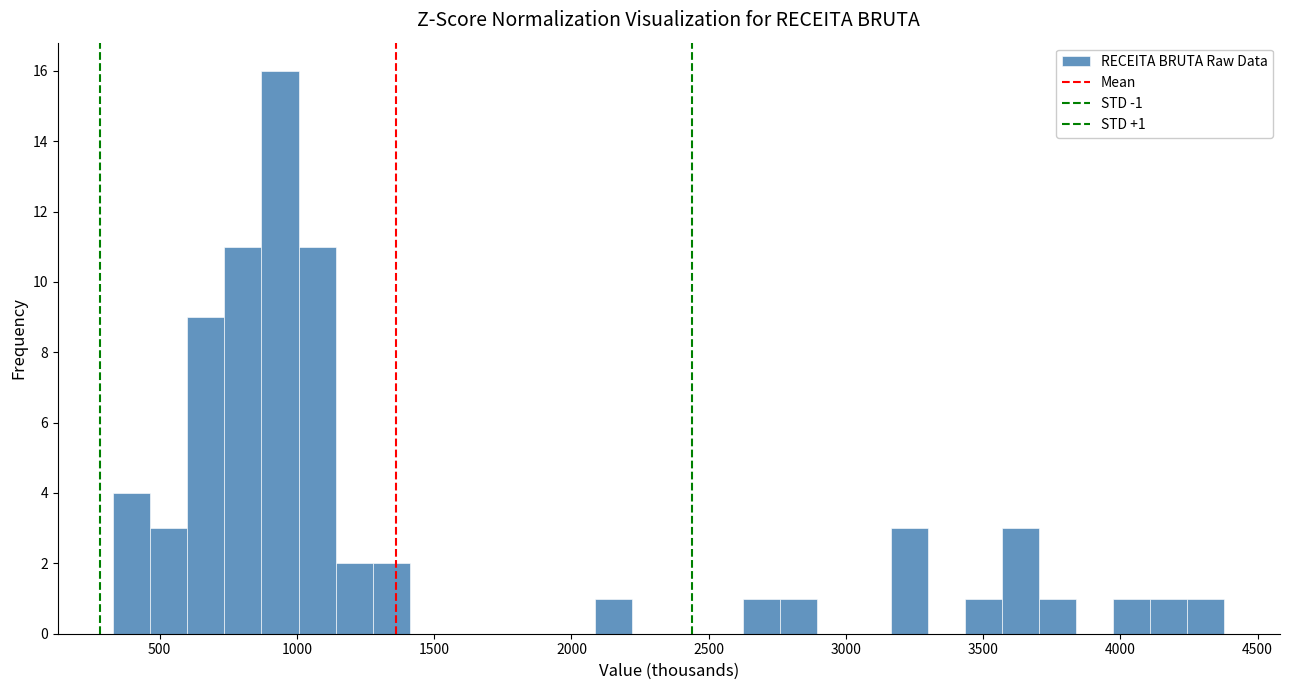

Read against the x-axis, roughly where is the centre of the tallest bar?

950